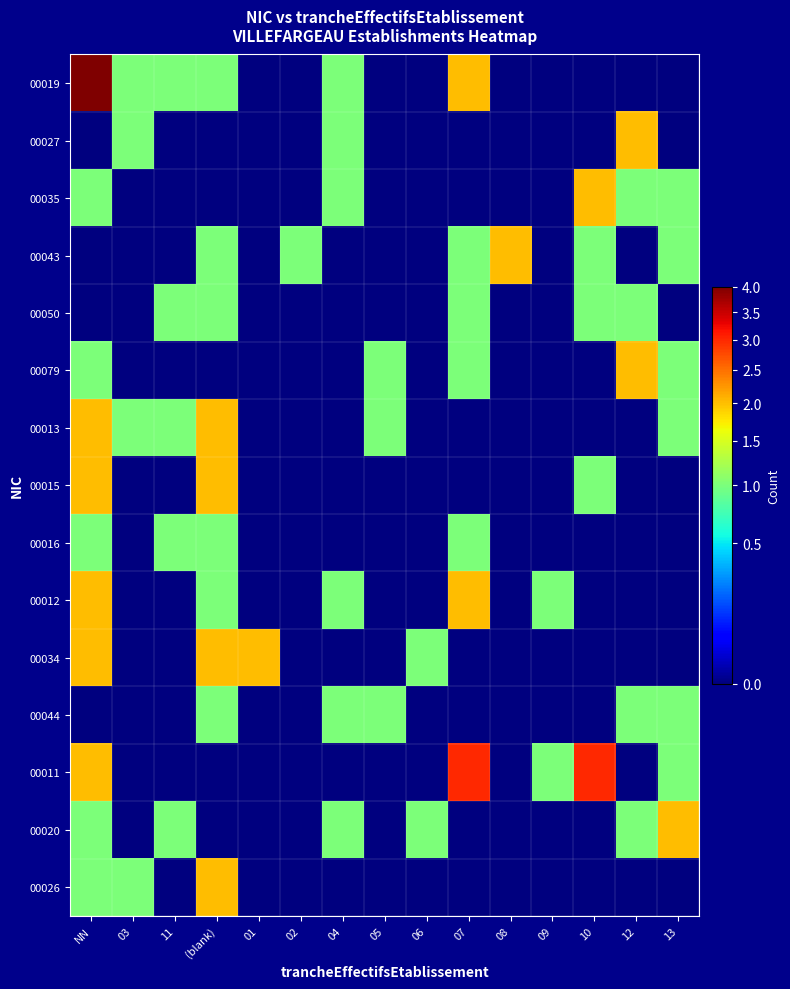

Rank the series at 07 from lowest to highest value.

00027, 00035, 00013, 00015, 00034, 00044, 00020, 00026, 00043, 00050, 00079, 00016, 00019, 00012, 00011